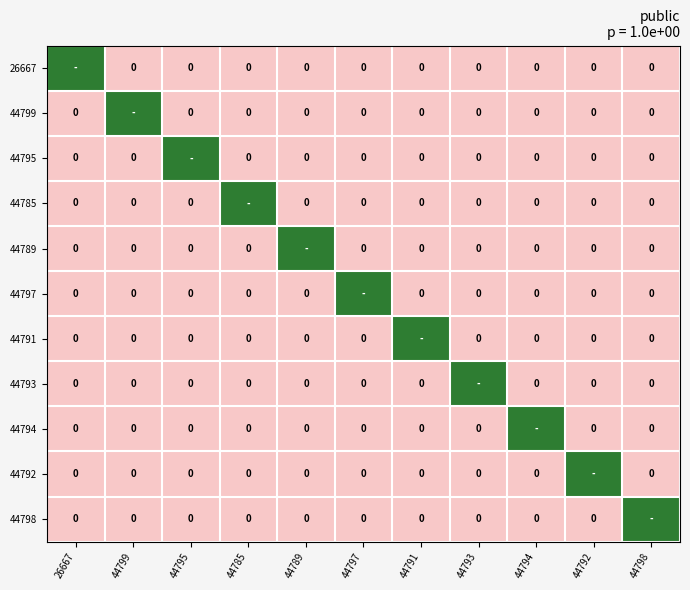

Where is 44785 nearest to the value 0?

26667